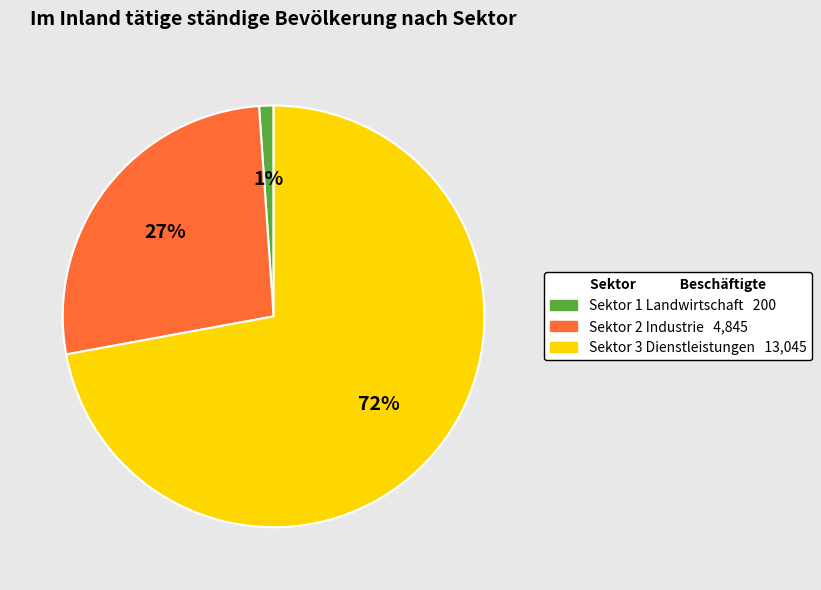

Which slice is the smallest?

Sektor 1 Landwirtschaft